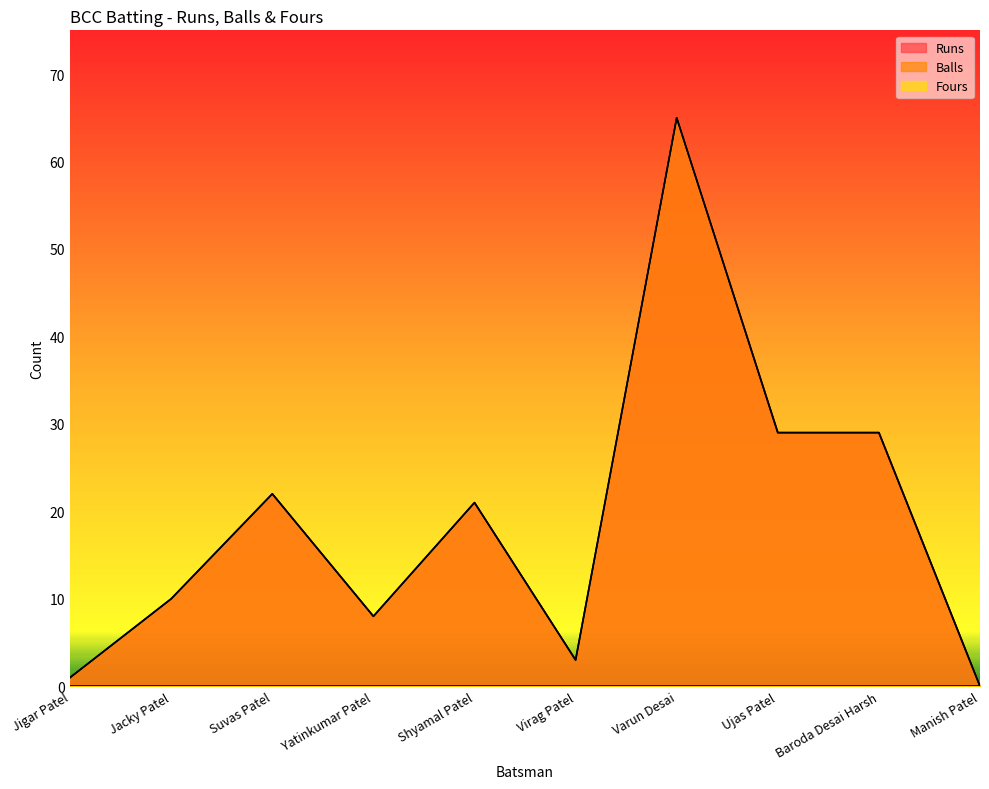

True or false: Balls and Runs intersect in this chart.

False